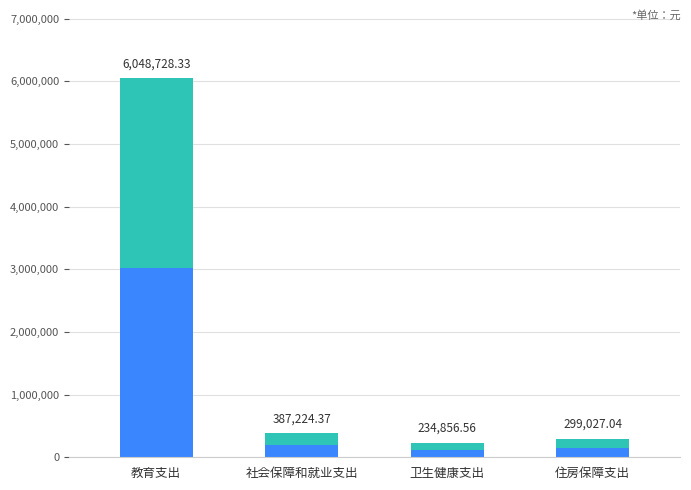

At 社会保障和就业支出, list the series in order from smallest to largest.

一般公共预算, 合计, 基本支出